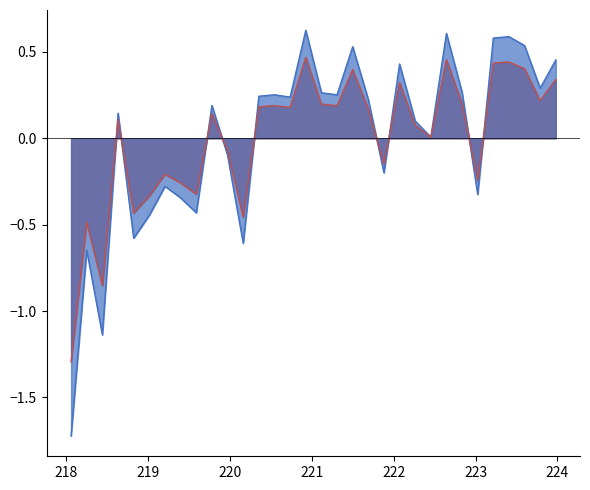

What is the value of the 4th point from the left?

0.1